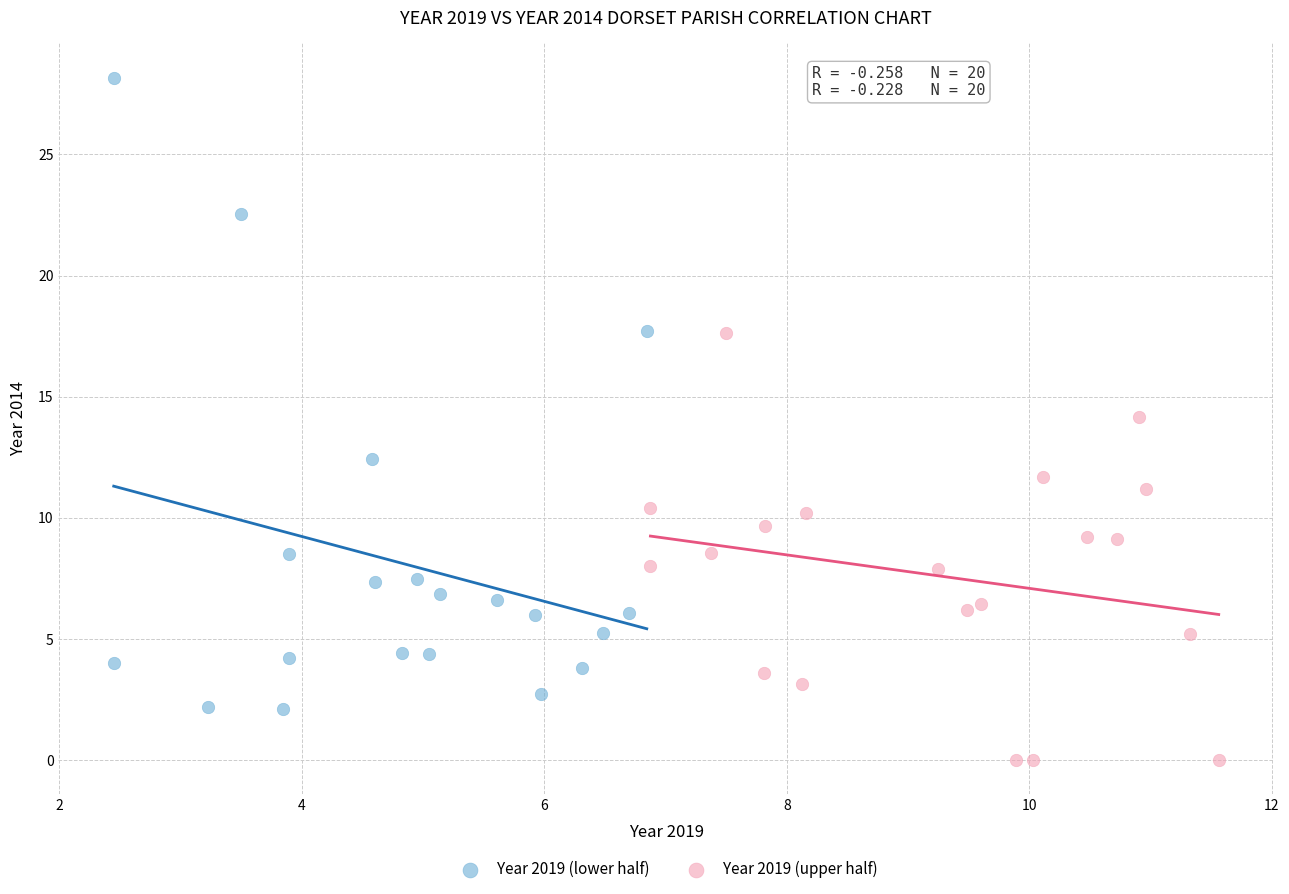

Which series has the widest spread of Y values?

Year 2019 (lower half)